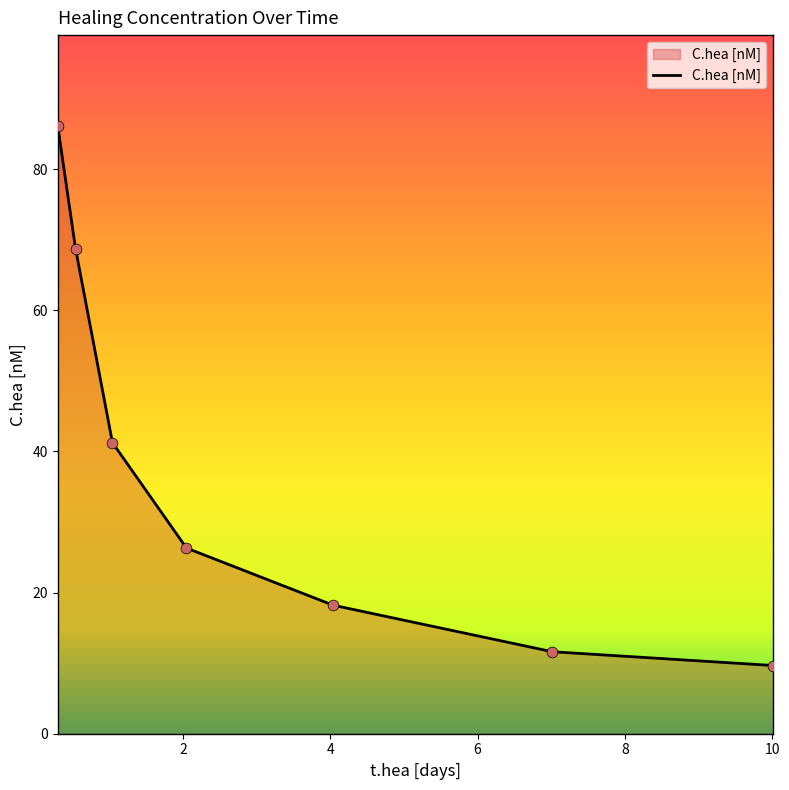

What is the smallest value displayed?

9.7